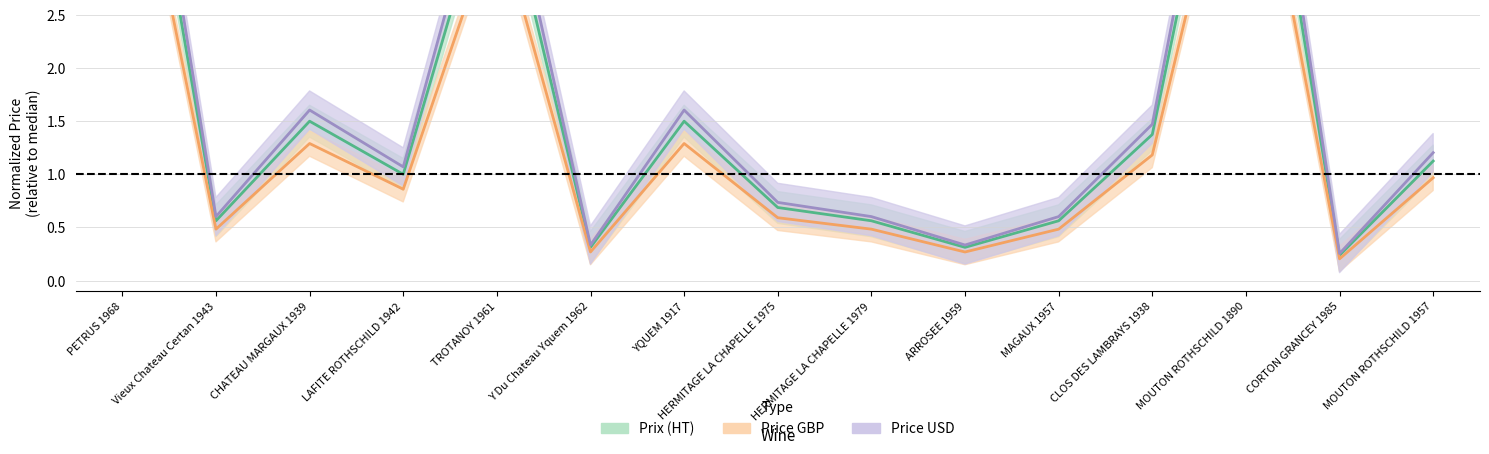

What is the spread (max minus min) of values at ARROSEE 1959?

0.1